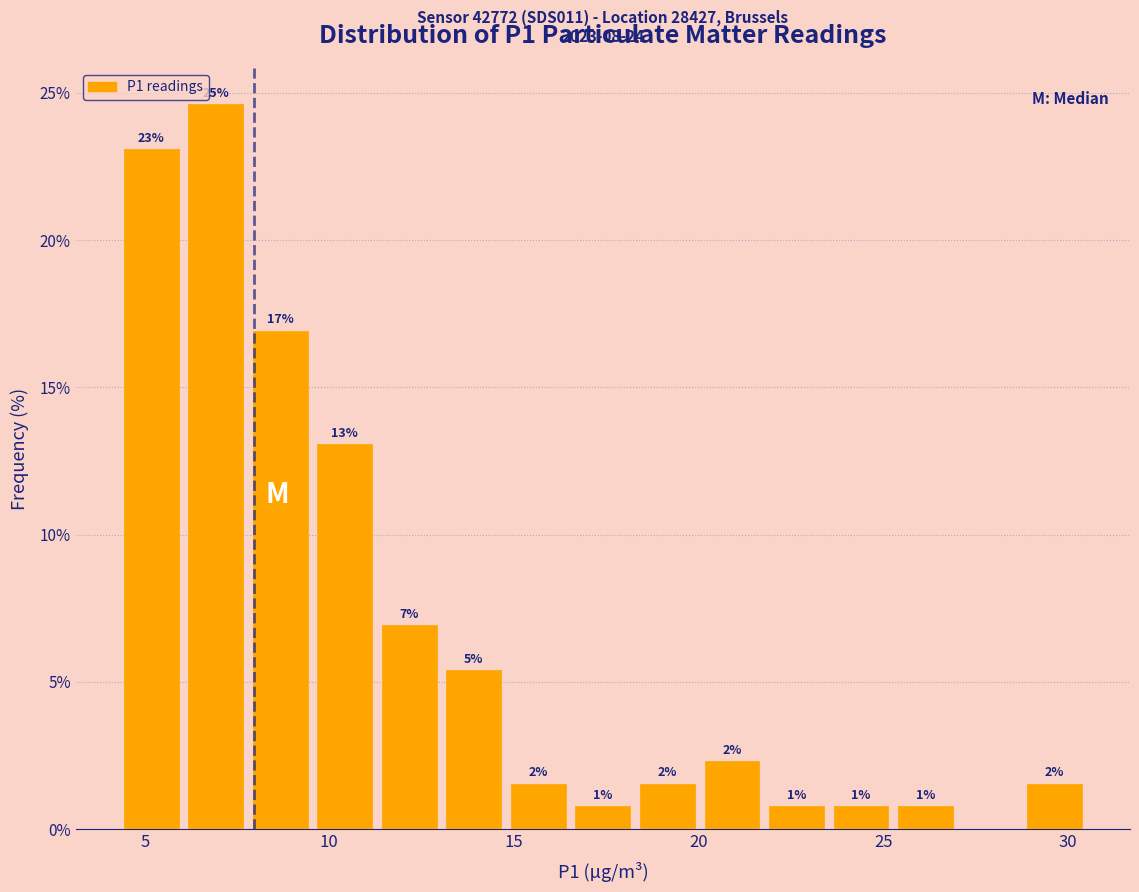

Around what value on the x-axis is the tallest bar? Give the approximate position of its centre, as read against the axis.

7.0